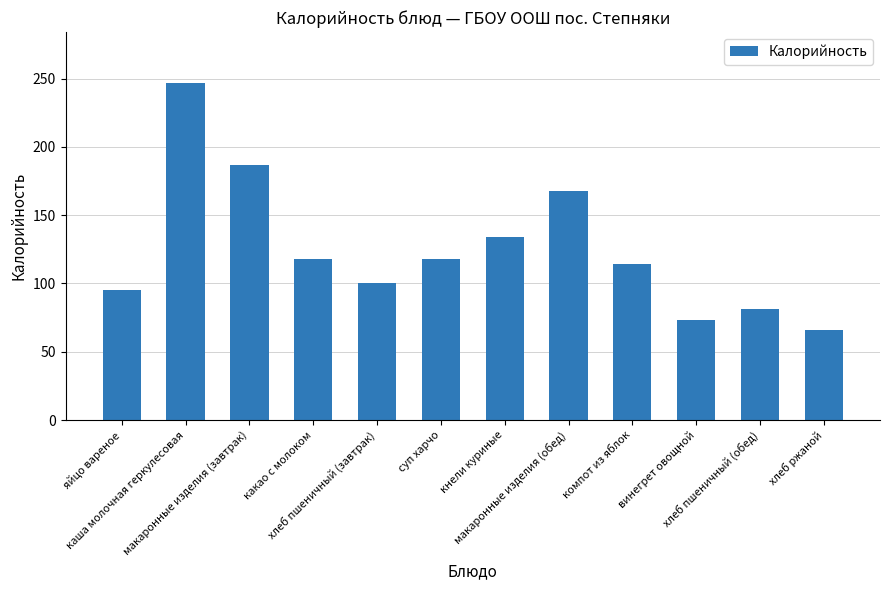

How many distinct data groups are displayed?

1